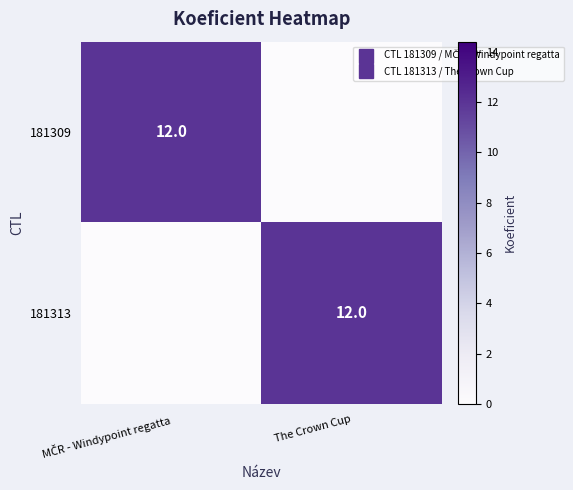

At how many categories does at least one series exceed 4?

2